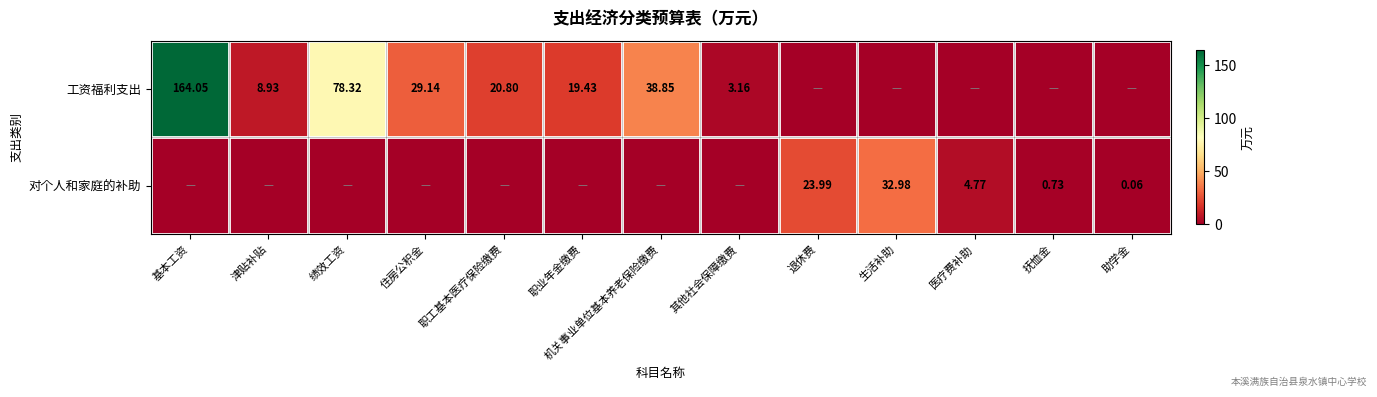

How many series are shown in this chart?

2